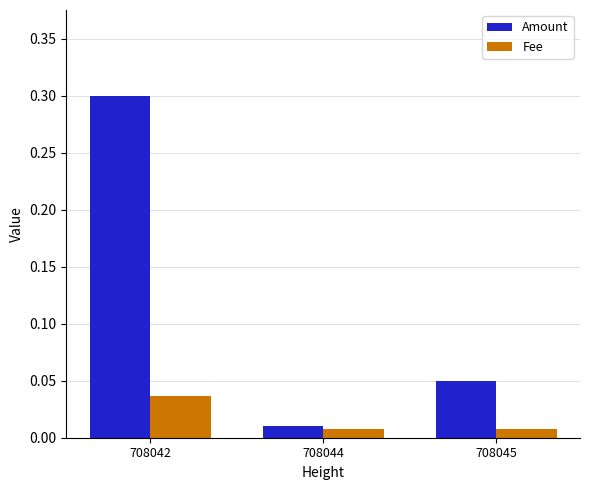

What is the maximum value shown in the chart?

0.3